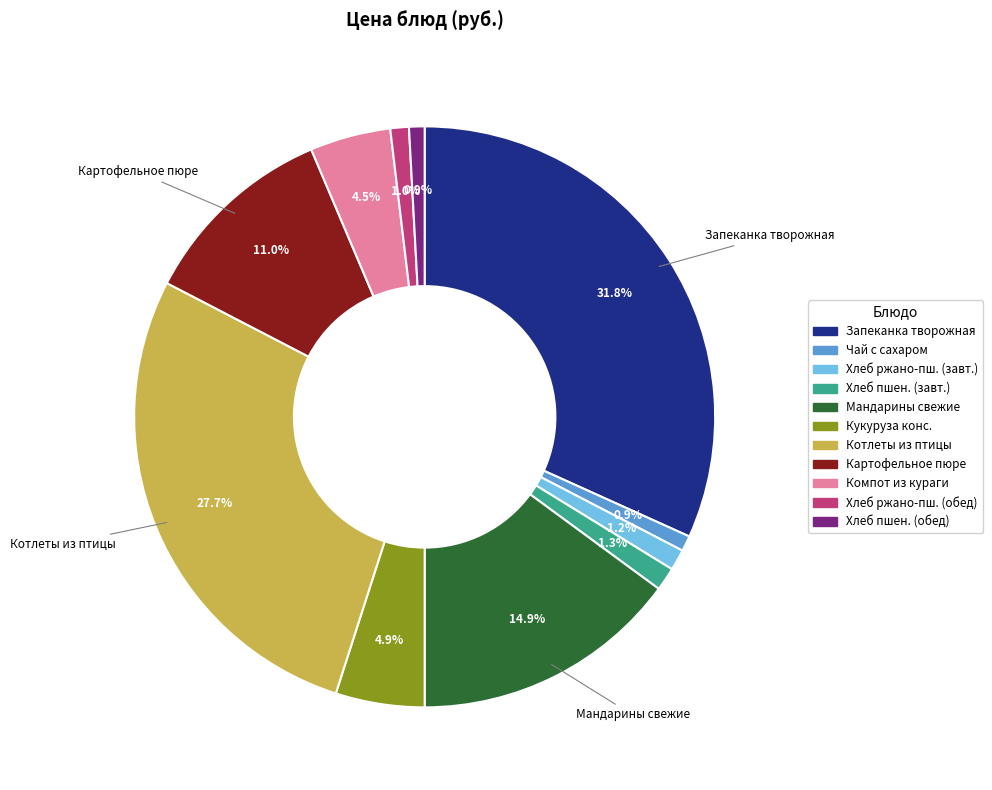

Is there a majority slice in this chart?

No